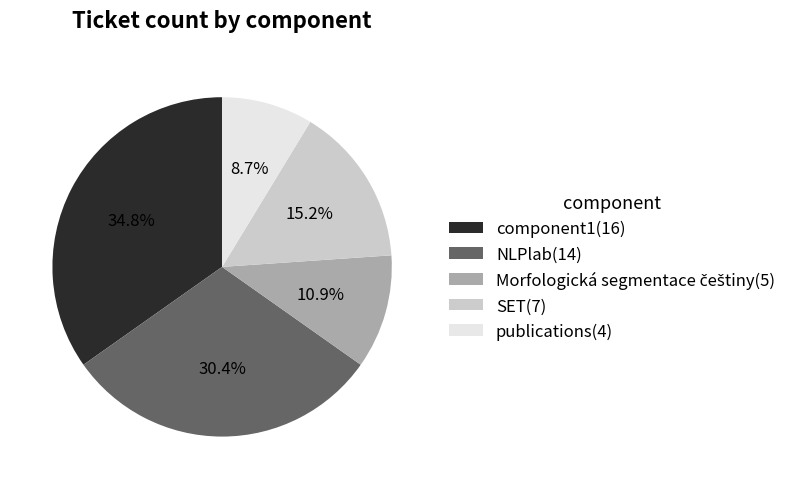

Between component1(16) and publications(4), which is larger?

component1(16)